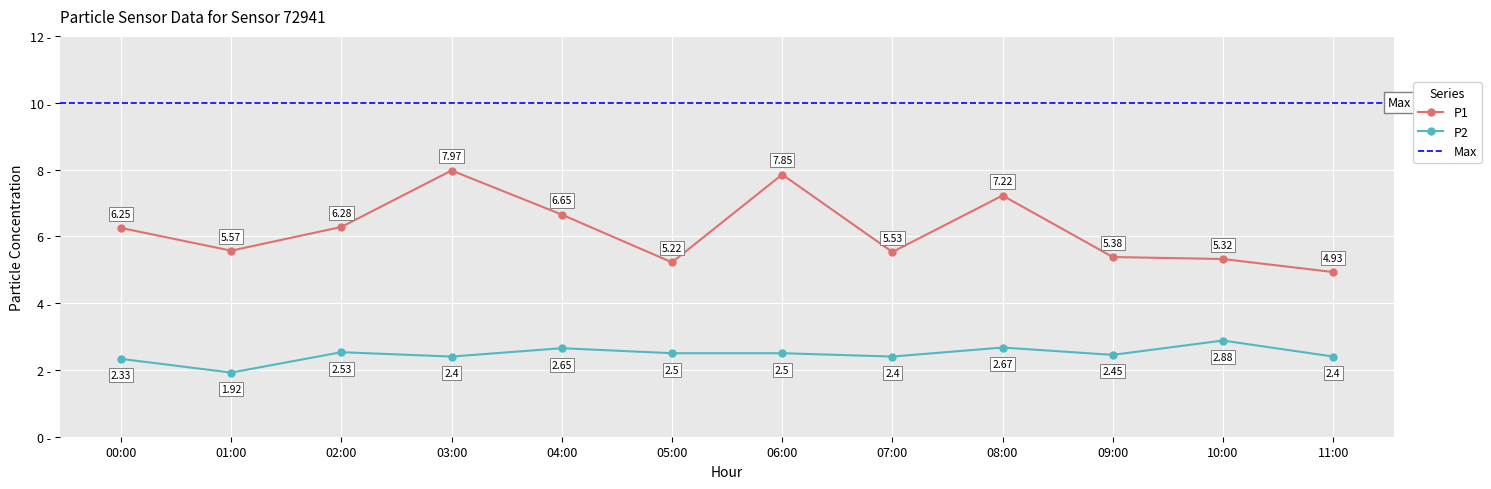

Where does the P2 series first go above 2?

00:00